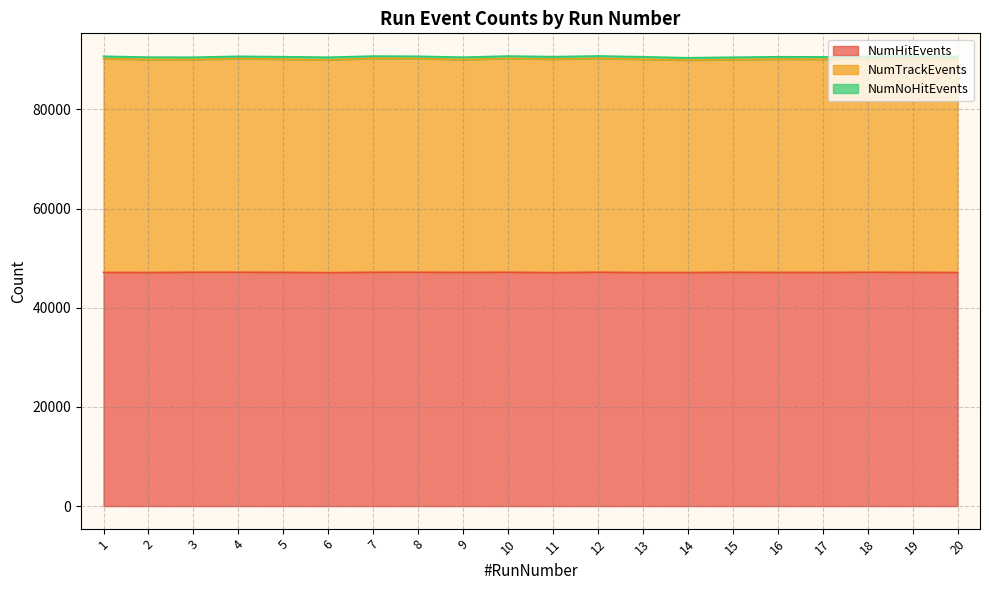

How many interior local peaks does the NumHitEvents series have?

6